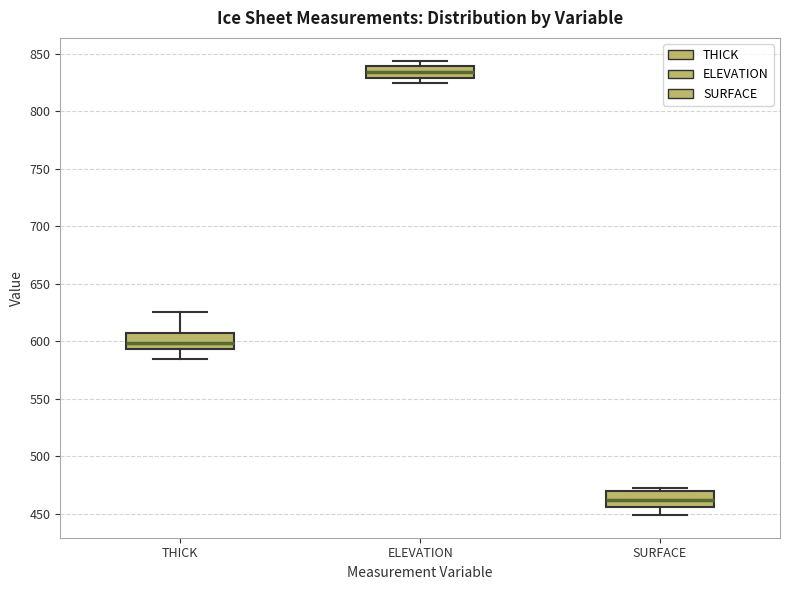

Reading left to right, transcribe this box plot: for each box, give where its median line is, the range the box spans, and where its two whiskers end, as read against the y-axis. The values are not printed on the chart, so give them approximately, as read against the axis.

THICK: median 600, box 595 to 605, whiskers 585 to 625
ELEVATION: median 835, box 830 to 840, whiskers 825 to 845
SURFACE: median 460, box 455 to 470, whiskers 450 to 470 (just above the box's upper edge)